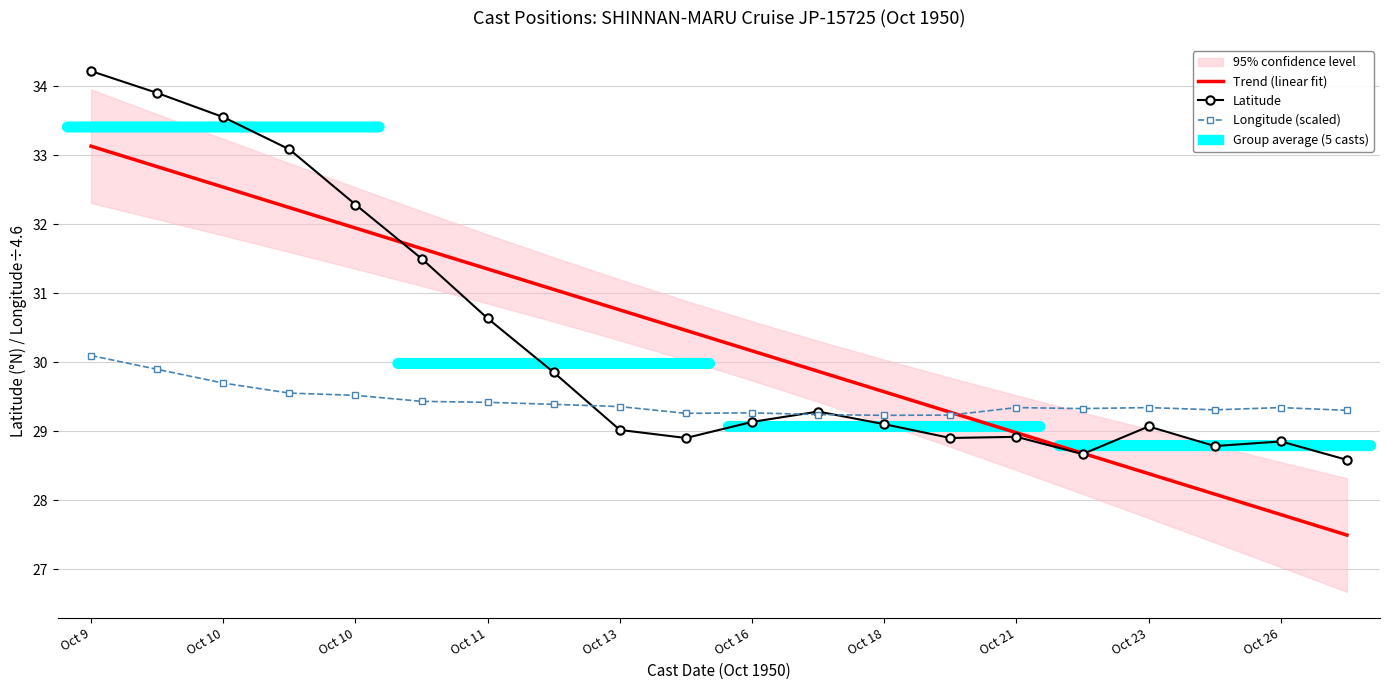

How many interior local valleys does the Latitude series have?

4